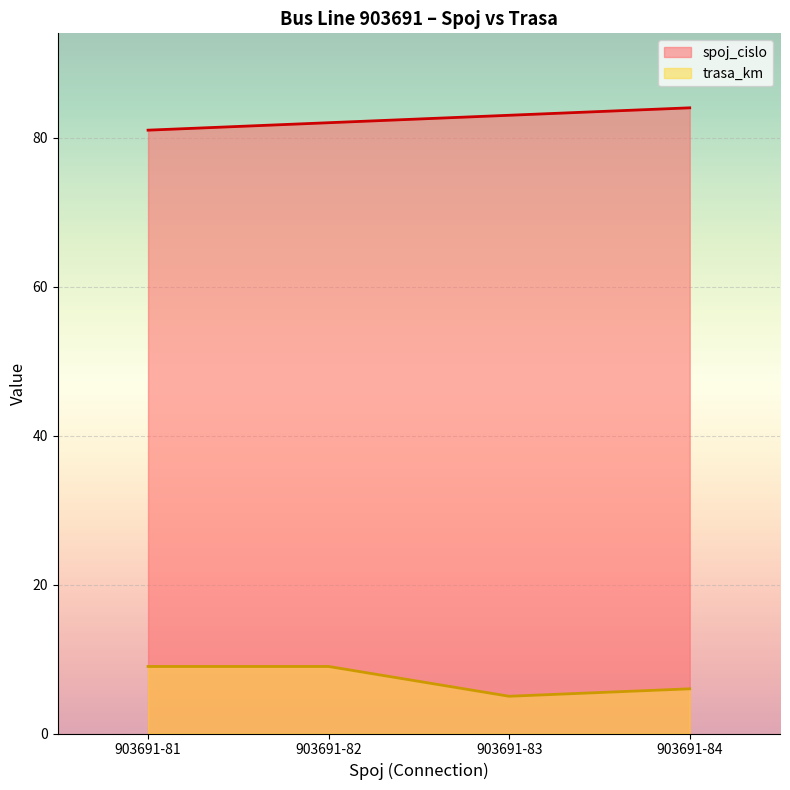

Where is trasa_km nearest to the value 7?

903691-84